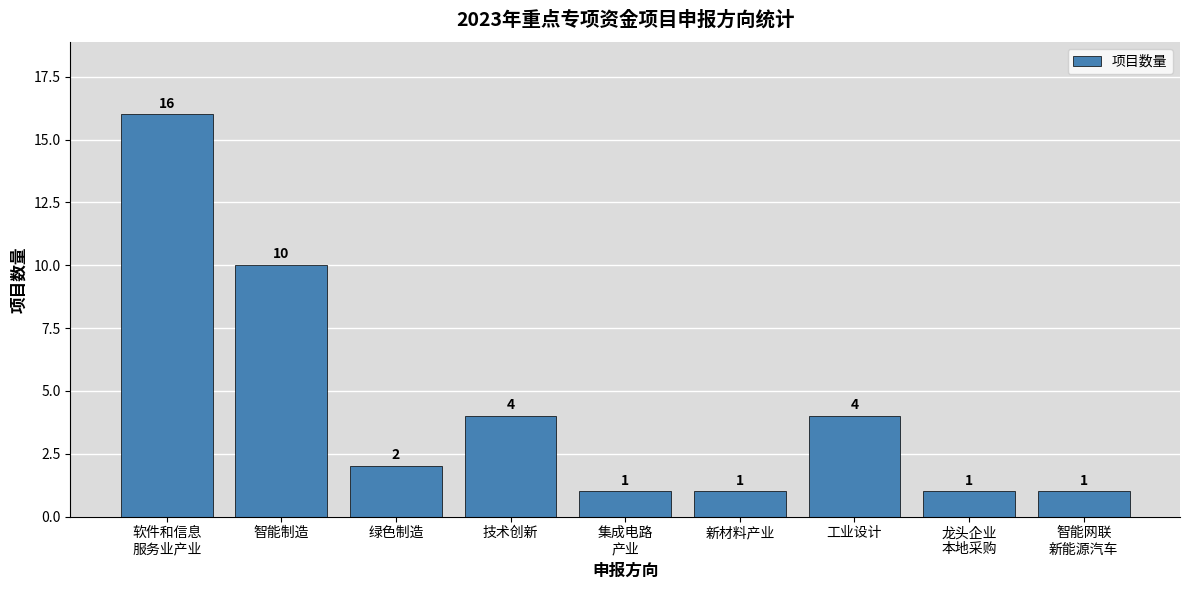

Count the number of data series in this chart.

1